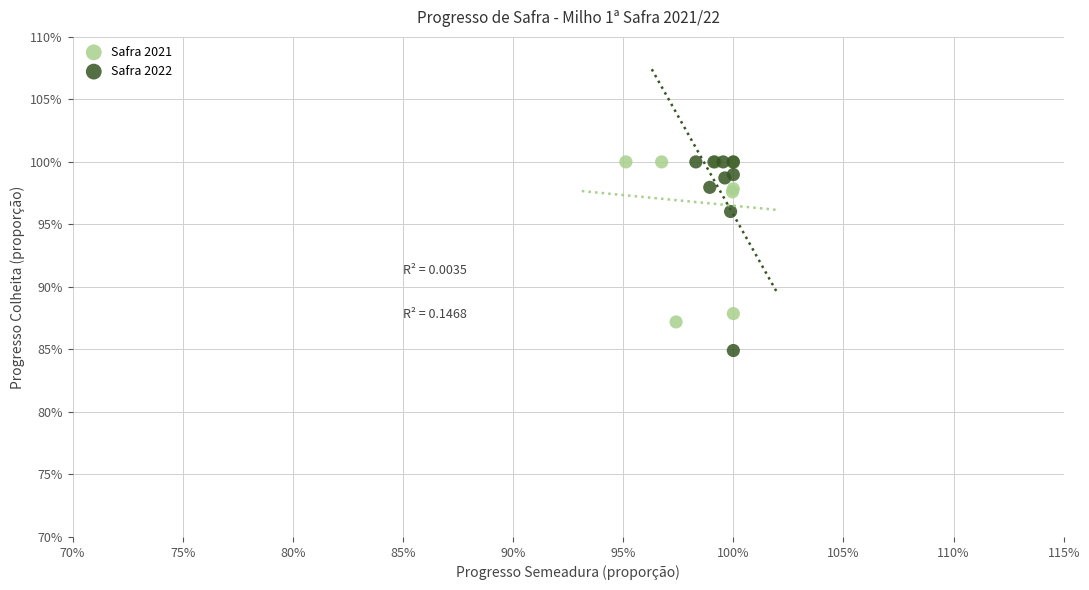

Which series reaches the minimum Y coordinate?

Safra 2022